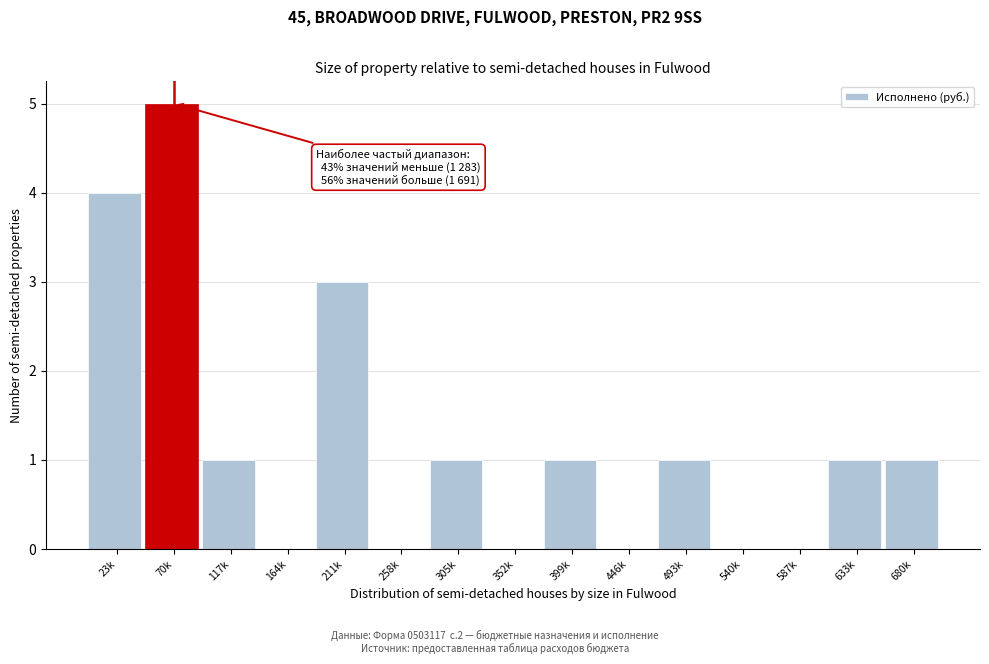

Reading left to right, extract all data points from this chart.

23k=4	70k=5	117k=1	164k=0	211k=3	258k=0	305k=1	352k=0	399k=1	446k=0	493k=1	540k=0	587k=0	633k=1	680k=1